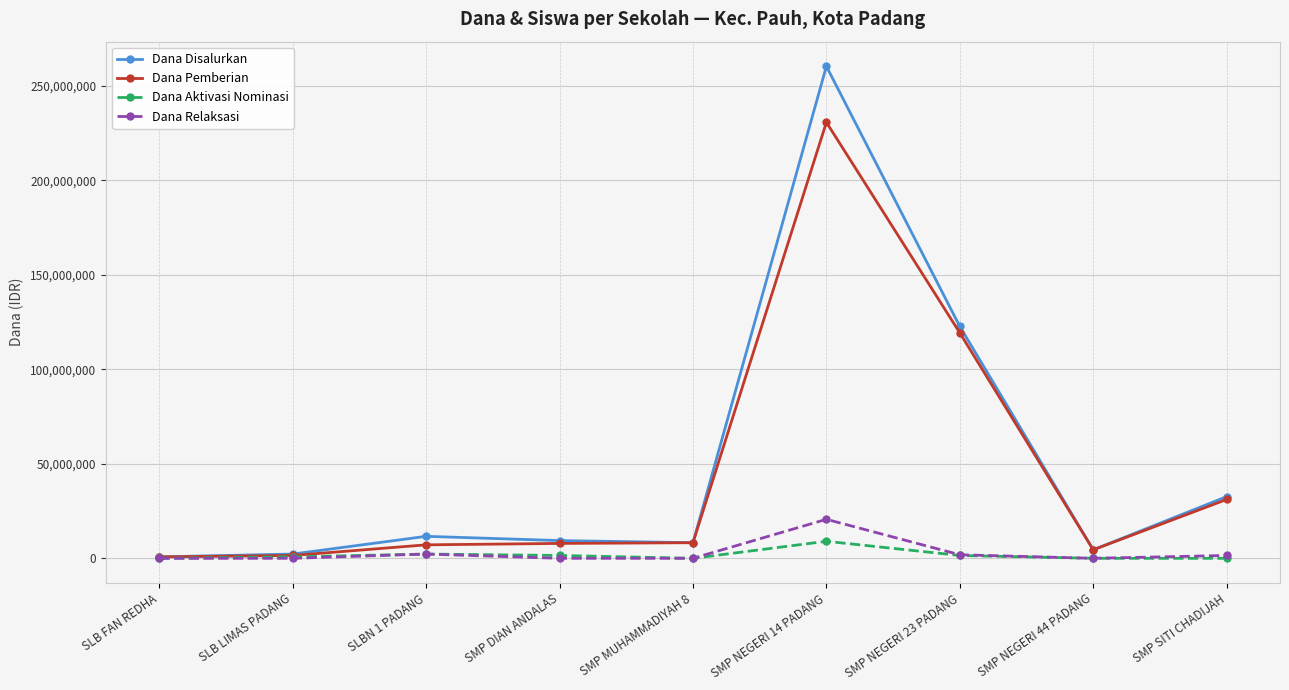

Which series has the largest total across all categories?

Dana Disalurkan